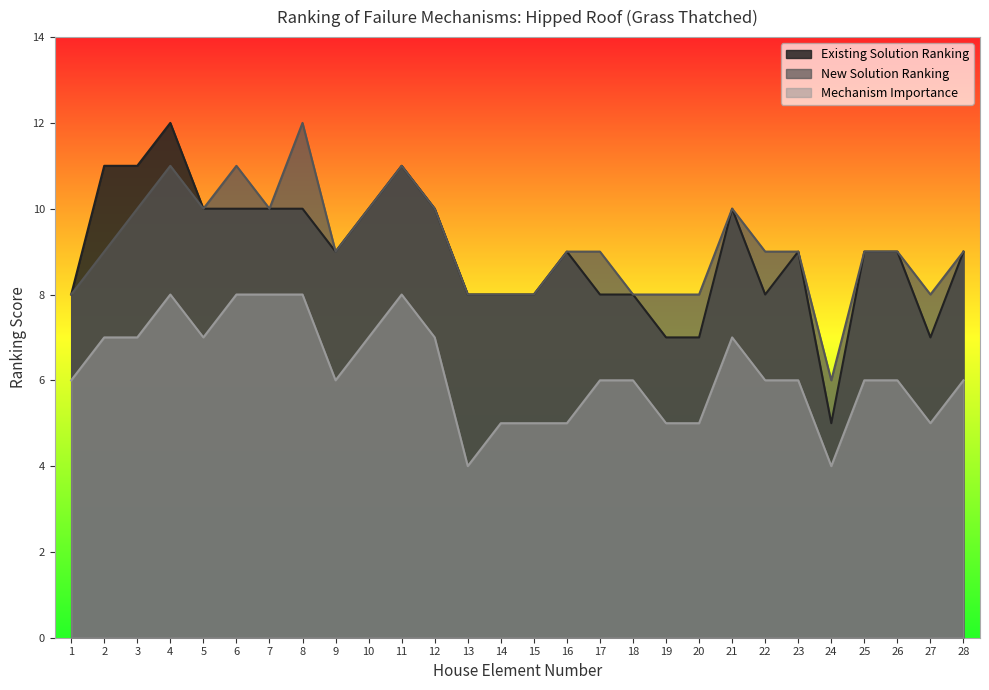

True or false: Mechanism Importance has more than 1 interior local peaks.

True